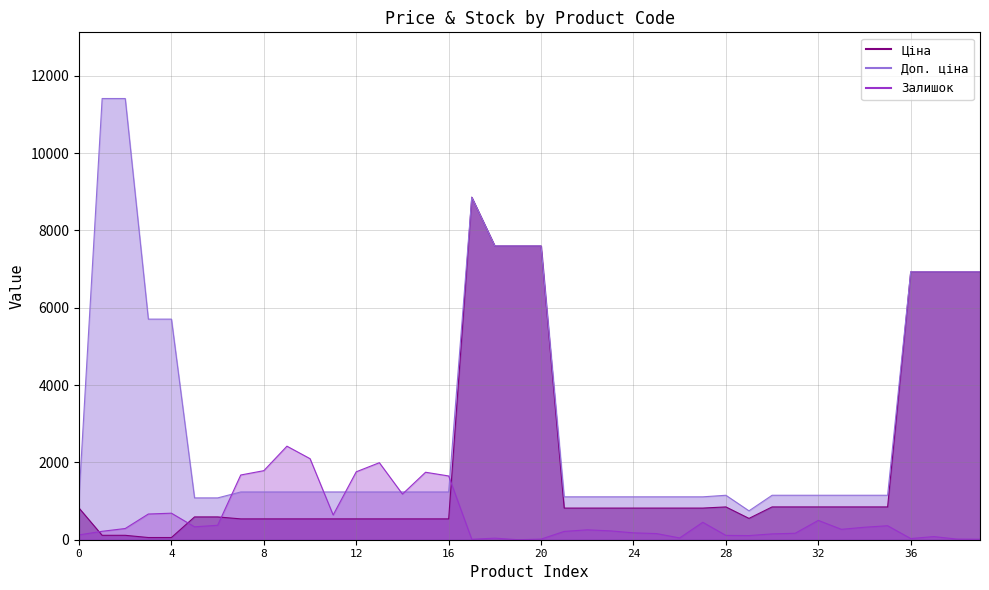

What is the maximum value for Залишок?

2419.0